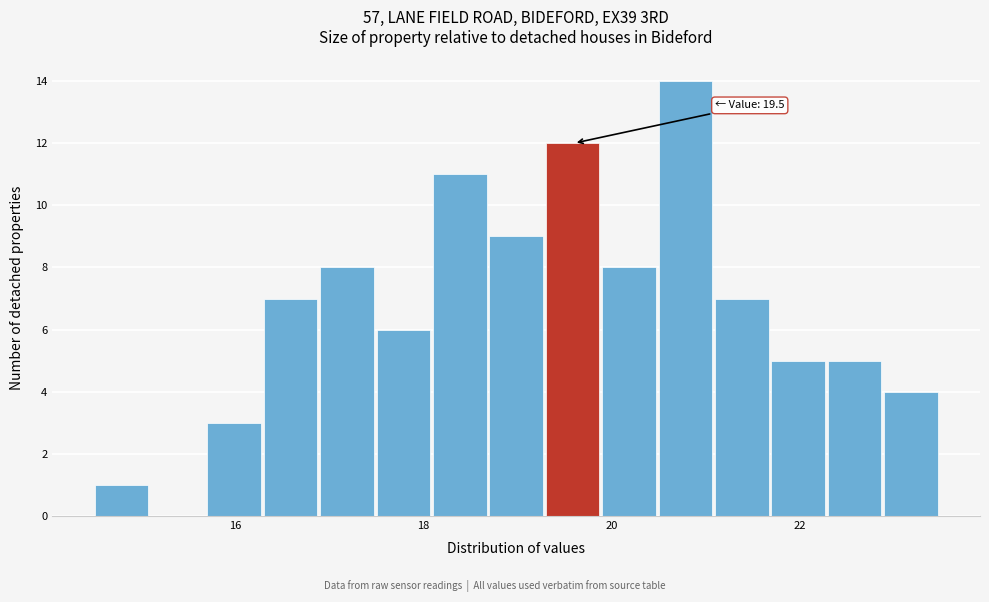

Around what value on the x-axis is the tallest bar? Give the approximate position of its centre, as read against the axis.

20.8